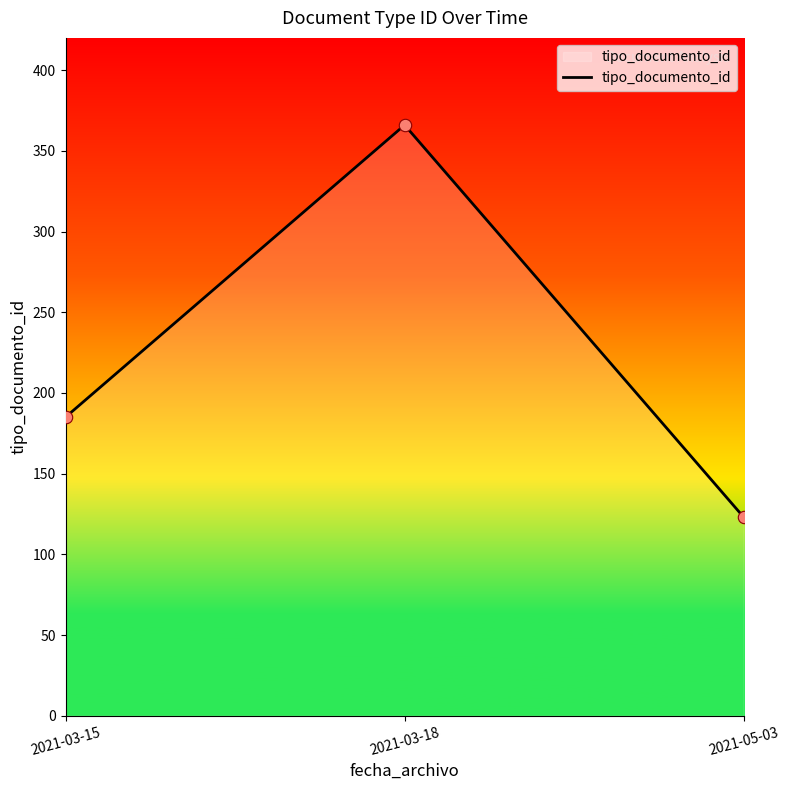

What is the change in value from 2021-03-18 to 2021-05-03?

-243